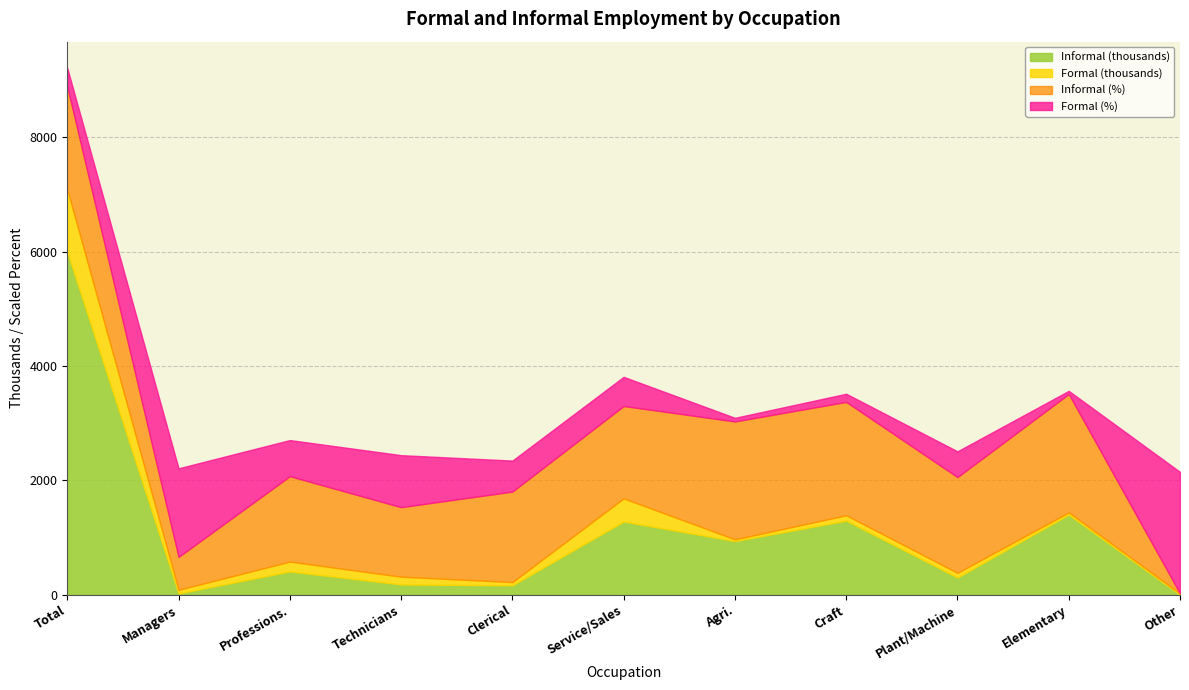

What is the approximate value of Informal (thousands) at Clerical support workers?

164.0